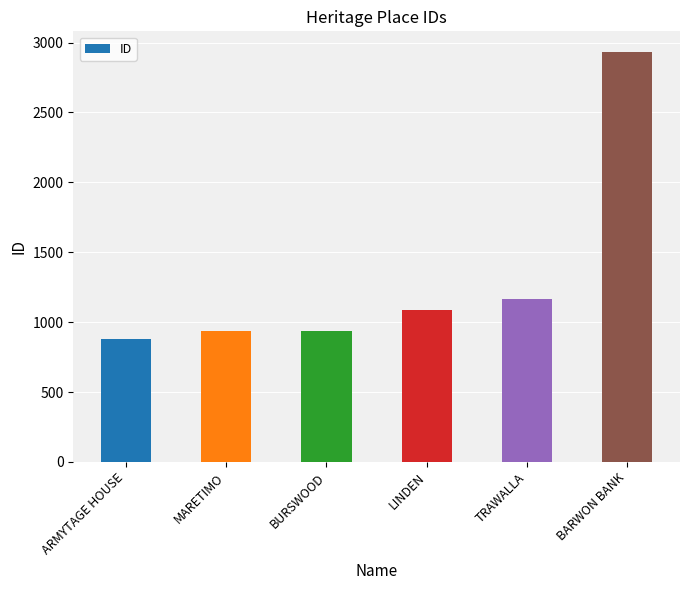

How many values are below 1089?

3